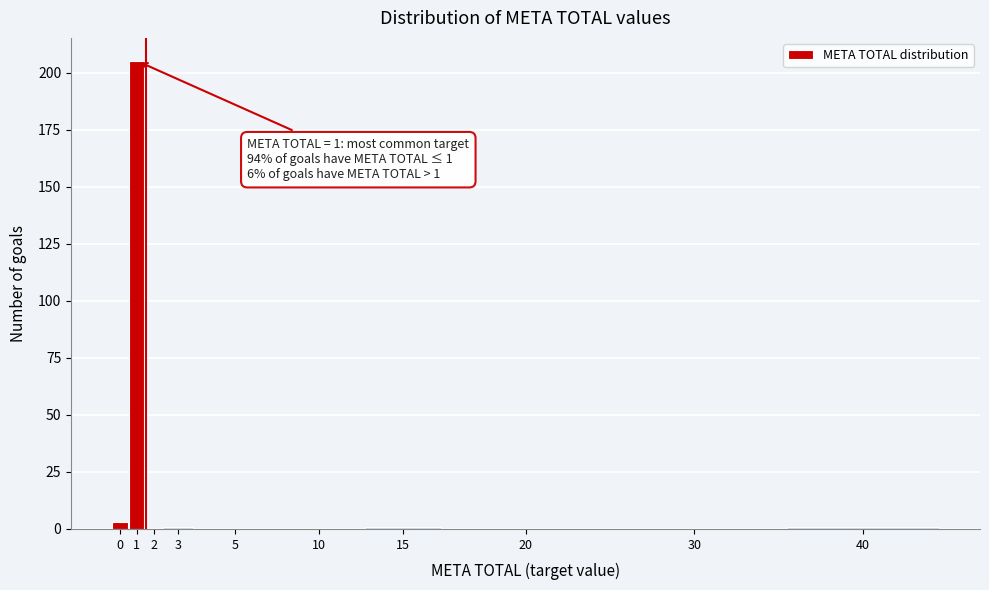

Reading left to right, extract all data points from this chart.

0=3	1=205	2=0	3=1	5=0	10=0	15=1	20=0	30=0	40=1